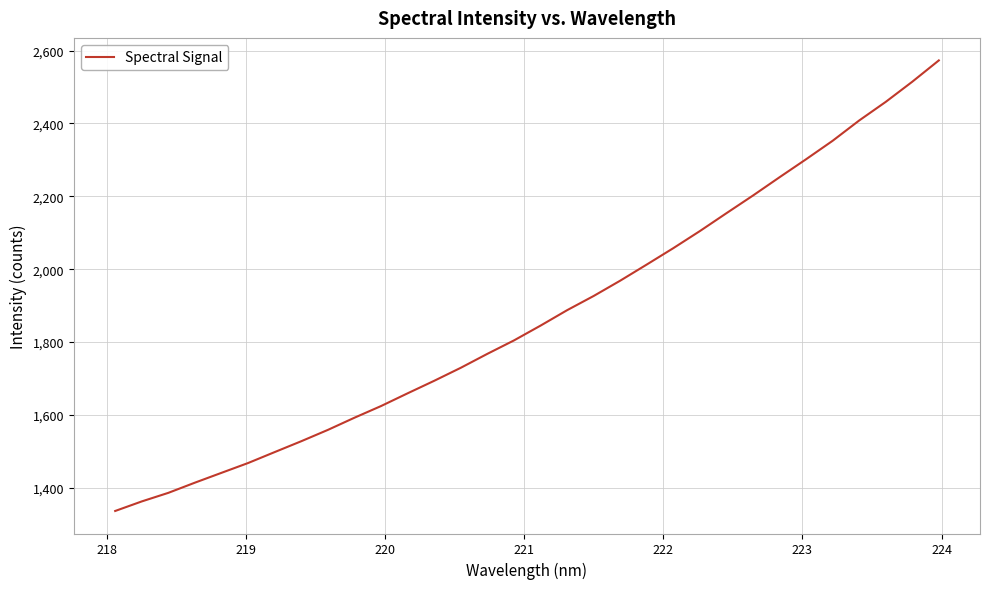

What is the smallest value displayed?

1336.1